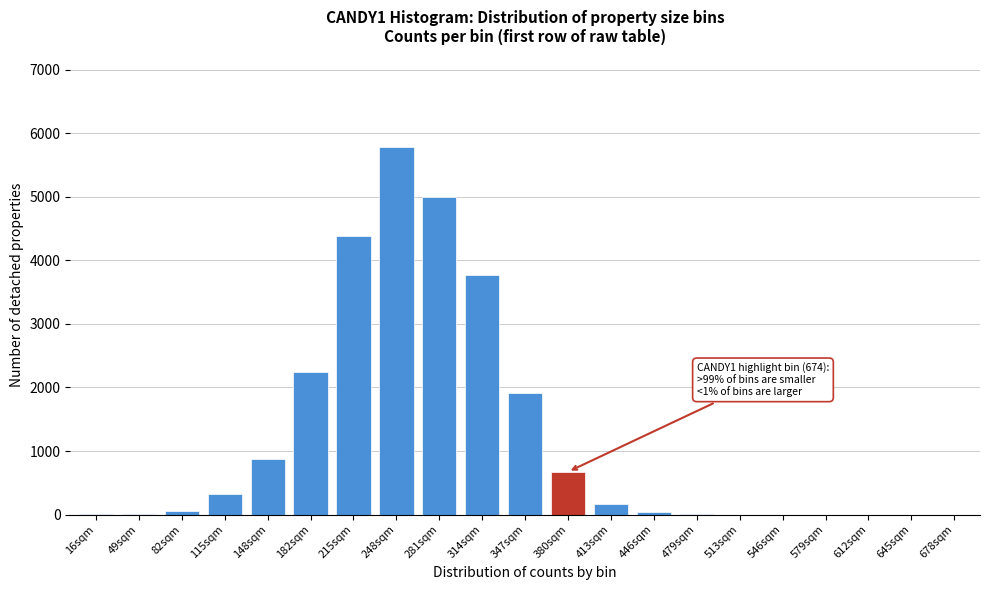

What is the maximum value shown in the chart?

5779